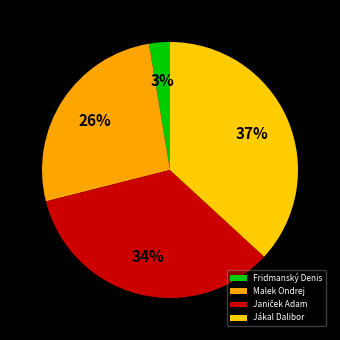

Is the sum of Fridmanský Denis and Jákal Dalibor greater than half?

No